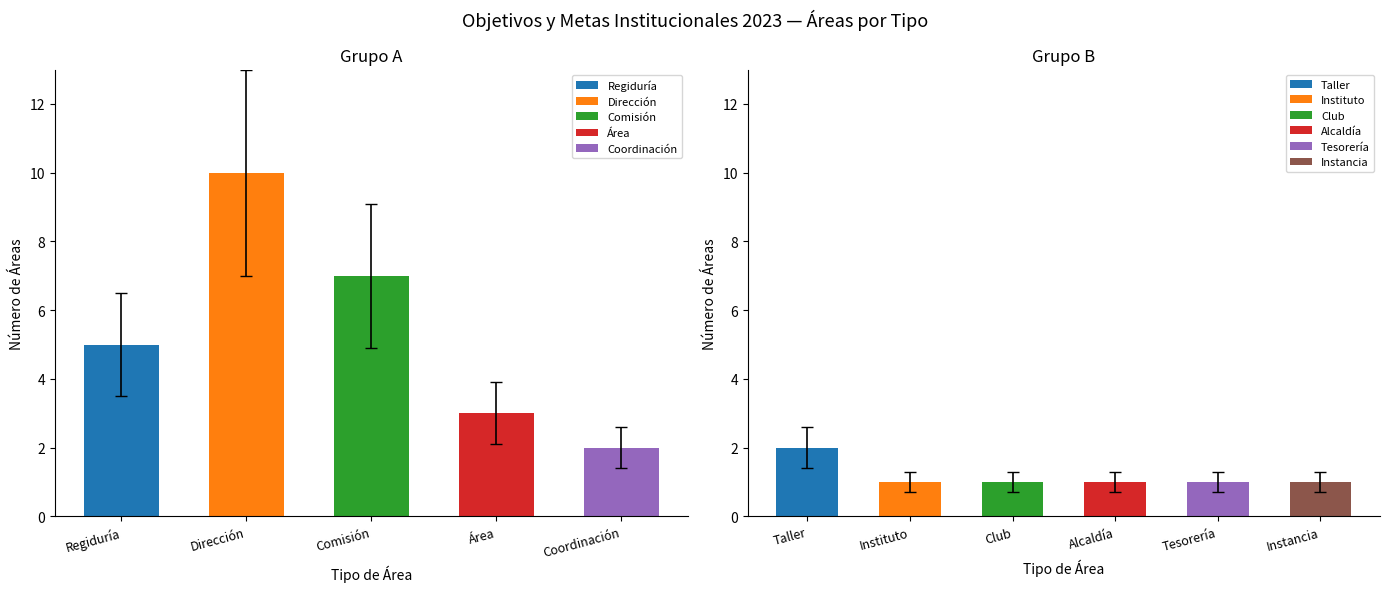

Where does the data first go above 2?

Regiduría